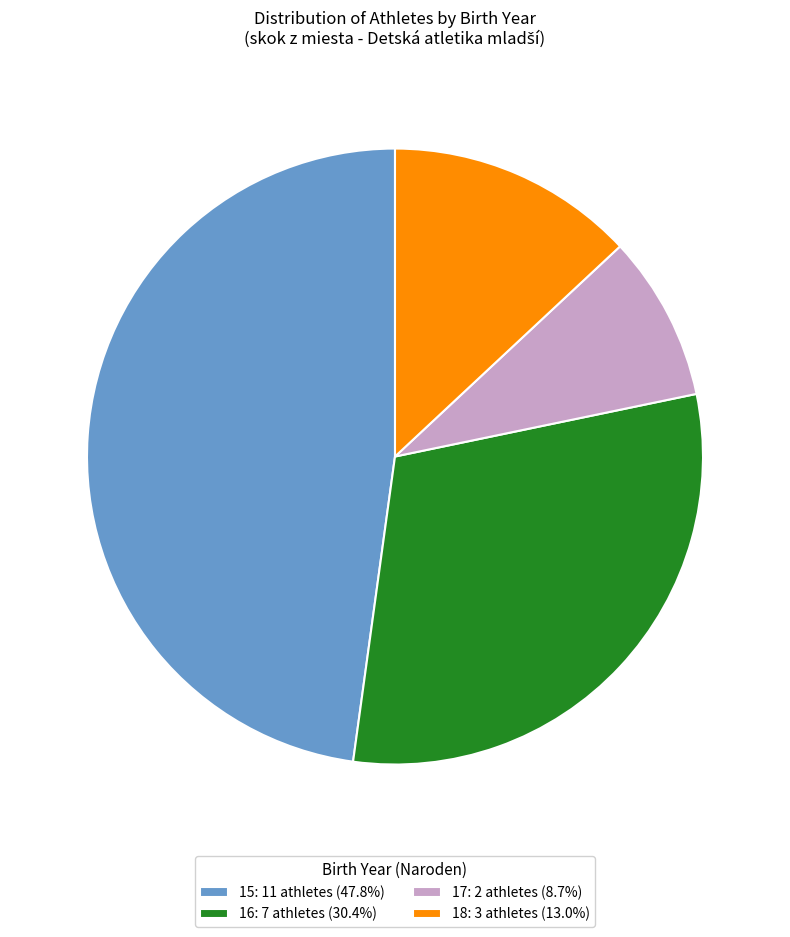

Does 17: 2 athletes (8.7%) account for over 50% of the chart?

No